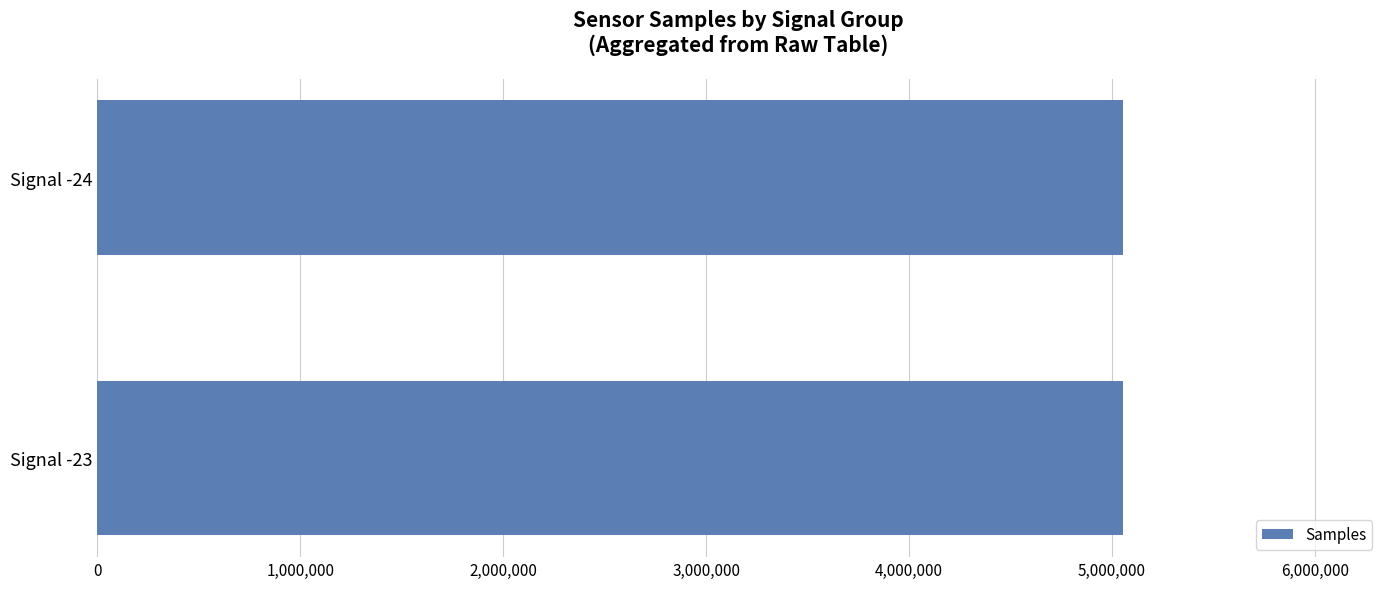

What is the greatest value displayed?

5056816